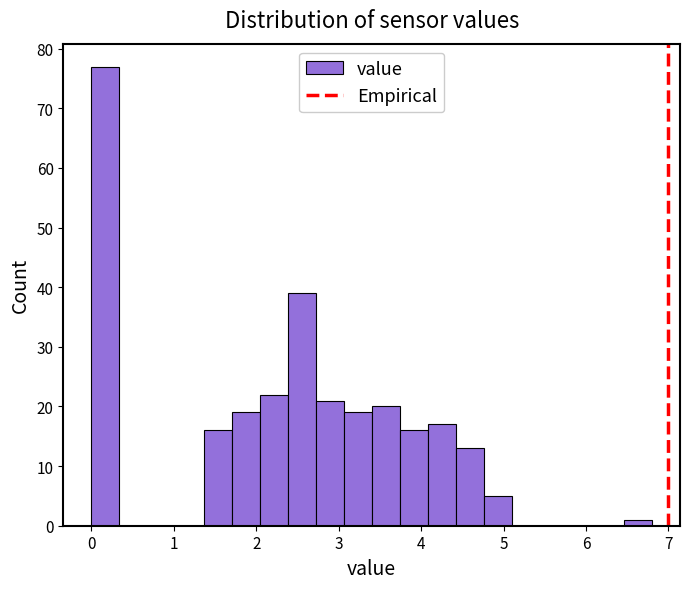

Around what value on the x-axis is the tallest bar? Give the approximate position of its centre, as read against the axis.

0.2